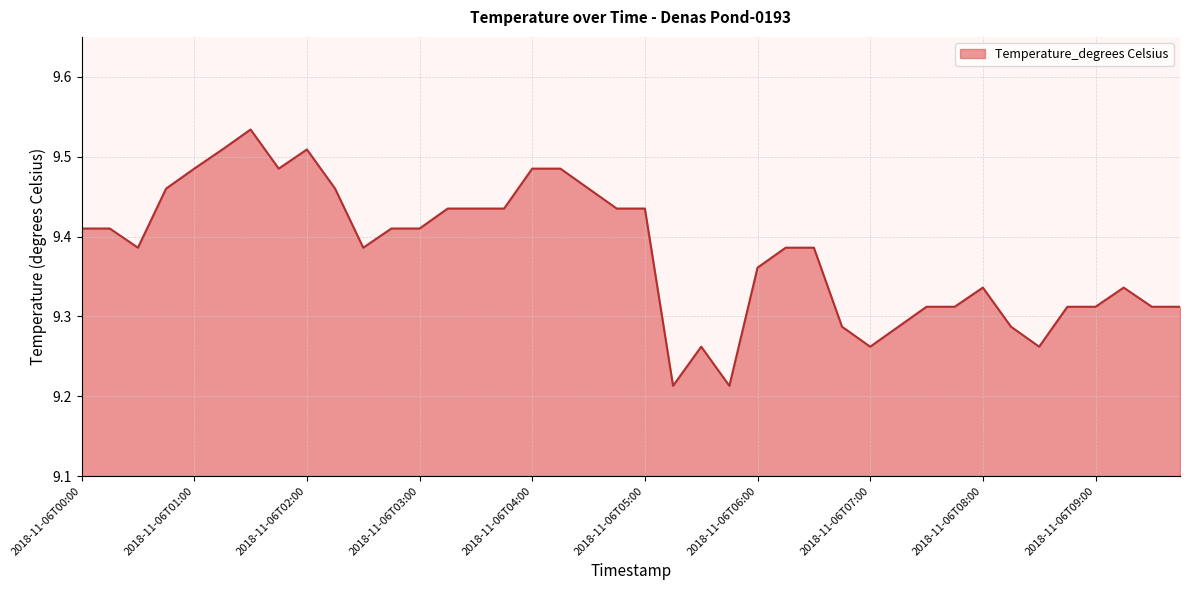

What is the difference between the maximum and minimum values?

0.3